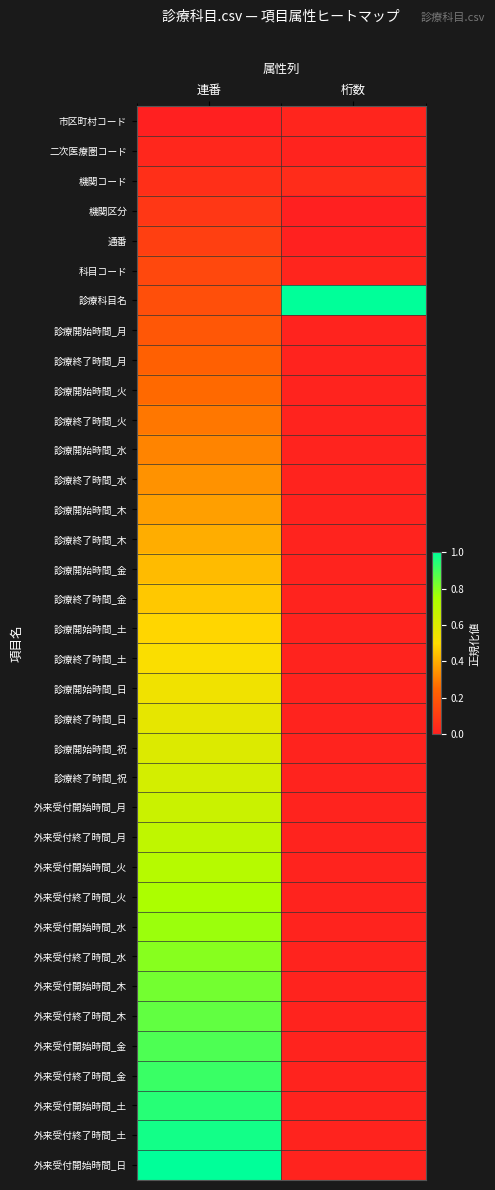

Count the number of data series in this chart.

36